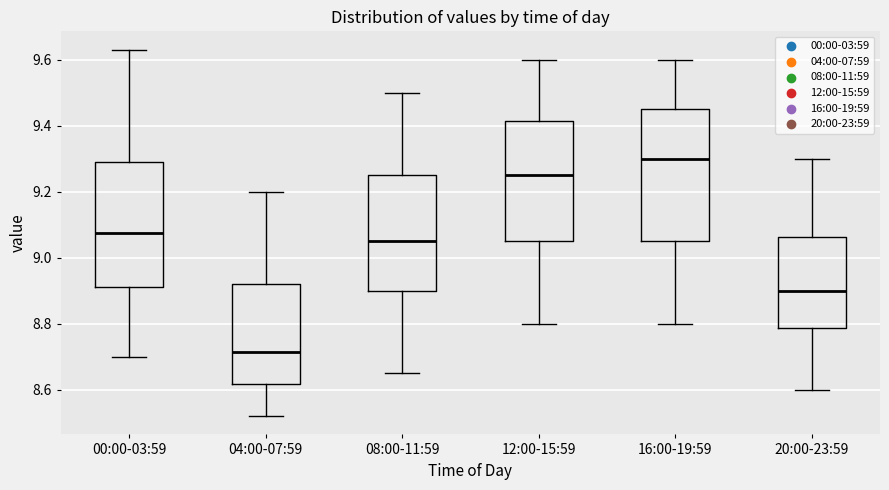

Reading left to right, read every box against the y-axis: the position of its median line, the range the box covers, and the ends of its whiskers. The values are not printed on the chart, so give them approximately, as read against the axis.

00:00-03:59: median 9.08, box 8.92 to 9.30, whiskers 8.70 to 9.64
04:00-07:59: median 8.72, box 8.62 to 8.92, whiskers 8.52 to 9.20
08:00-11:59: median 9.06, box 8.90 to 9.26, whiskers 8.66 to 9.50
12:00-15:59: median 9.26, box 9.06 to 9.42, whiskers 8.80 to 9.60
16:00-19:59: median 9.30, box 9.06 to 9.46, whiskers 8.80 to 9.60
20:00-23:59: median 8.90, box 8.78 to 9.06, whiskers 8.60 to 9.30